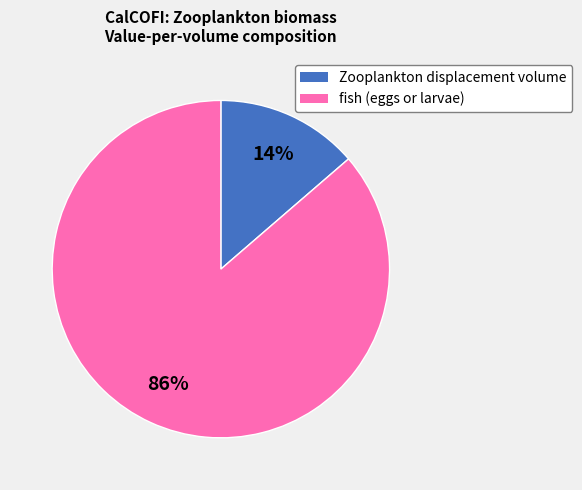

Does any single category account for the majority?

Yes